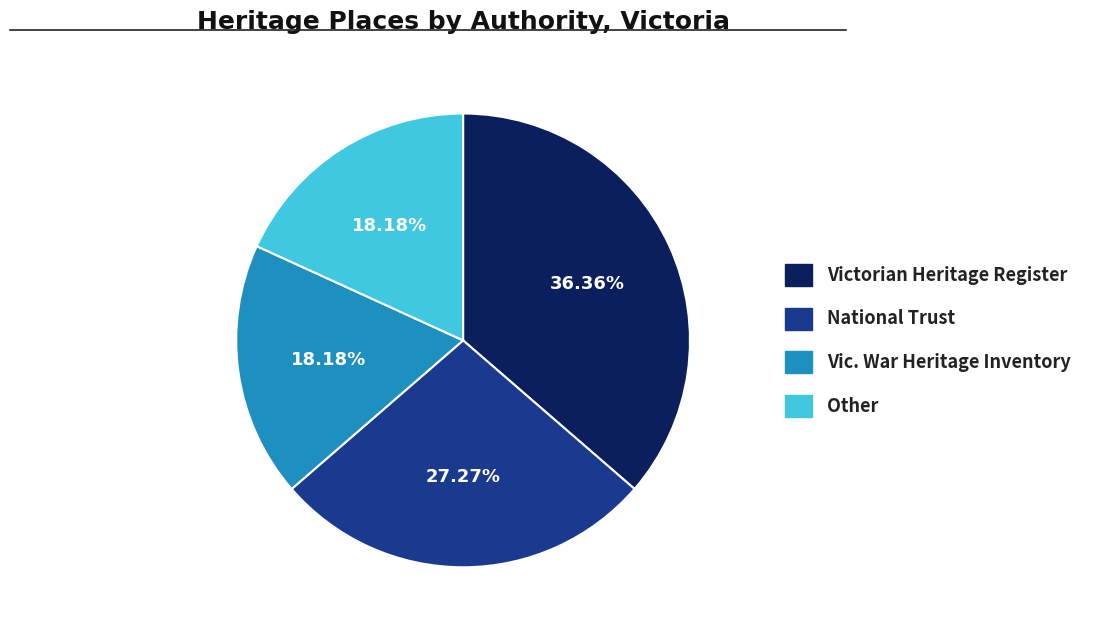

Does any single category account for the majority?

No